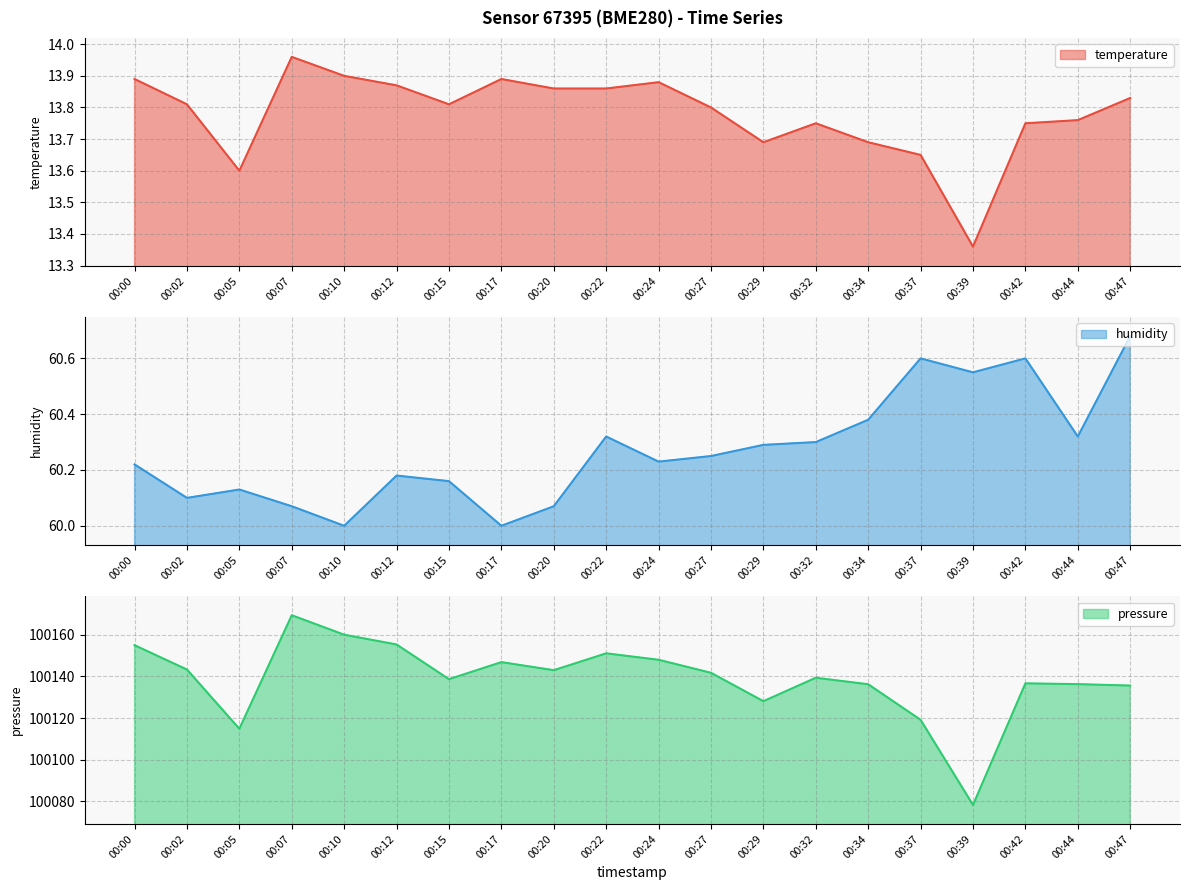

How many interior local valleys does the temperature series have?

4